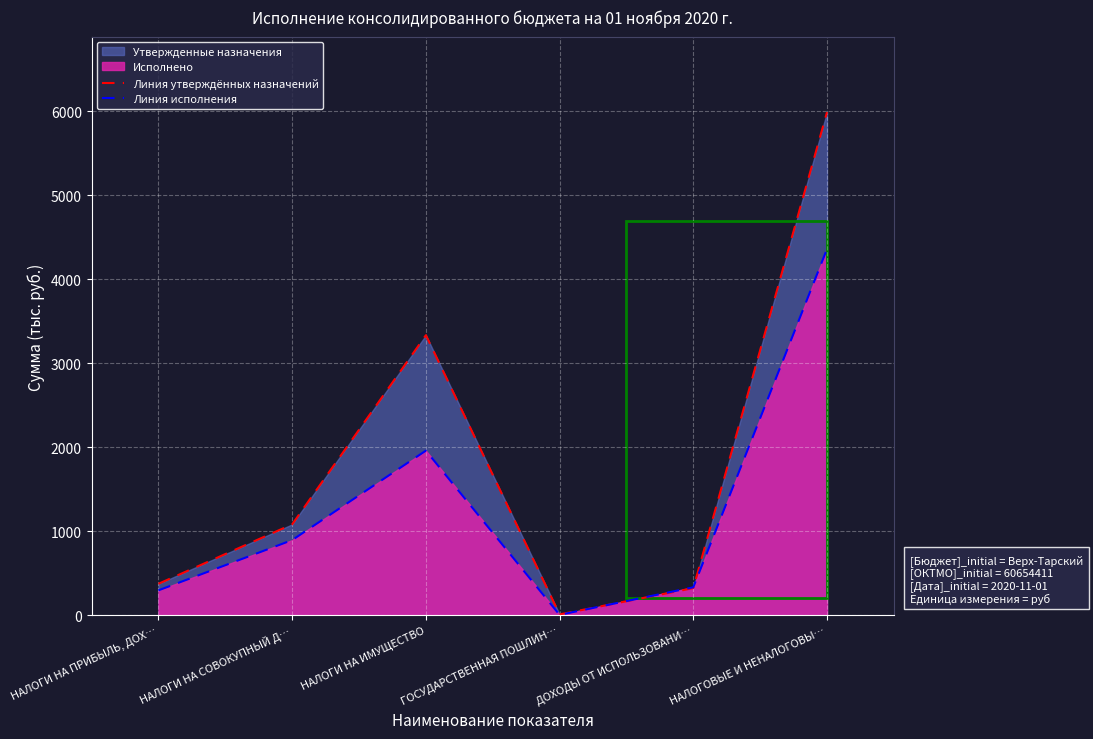

In Линия утверждённых назначений, how many points are higher than both neighbors (excluding endpoints)?

1